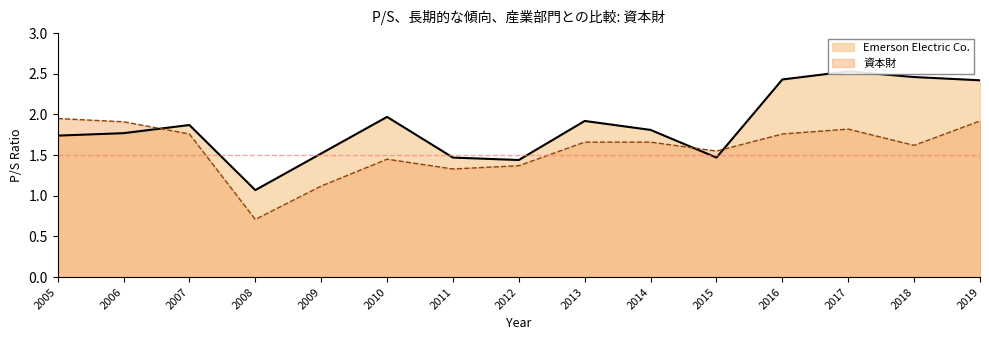

Which series changed the most between 2016 and 2005?

Emerson Electric Co.